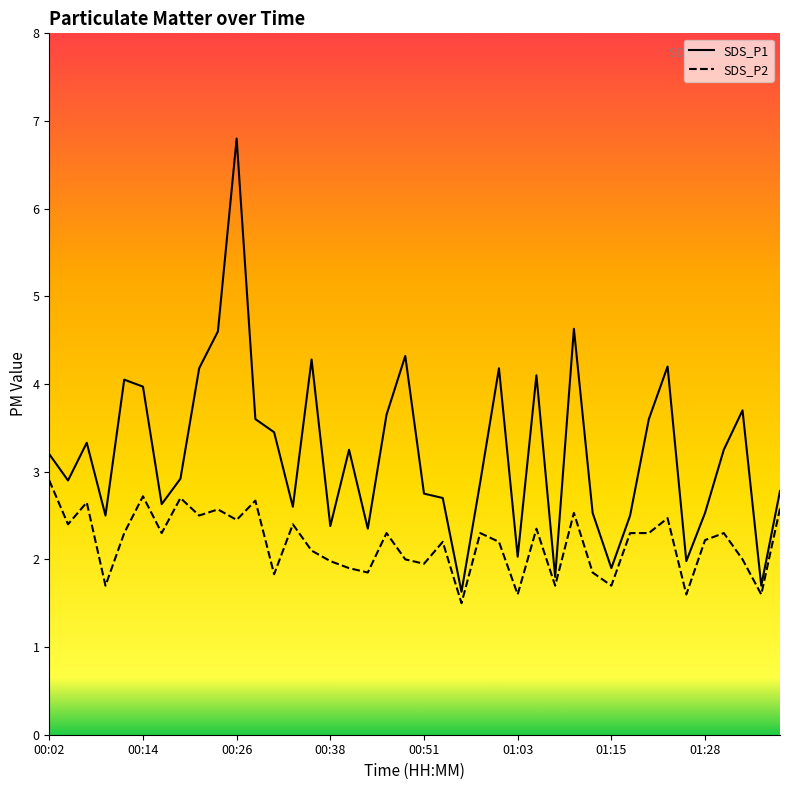

List the series in order of their overall mean, highest first.

SDS_P1, SDS_P2